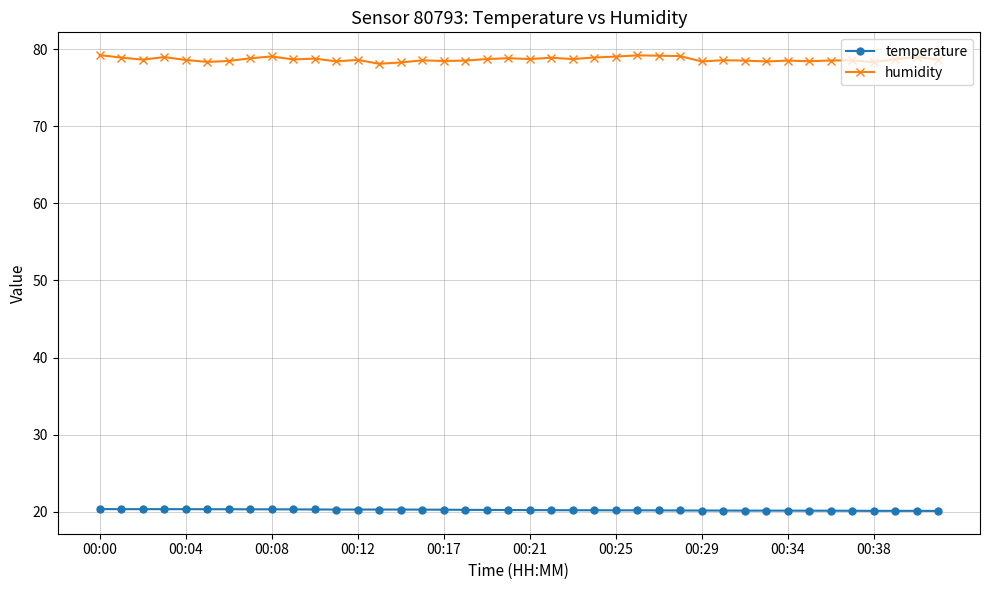

True or false: temperature and humidity intersect in this chart.

False